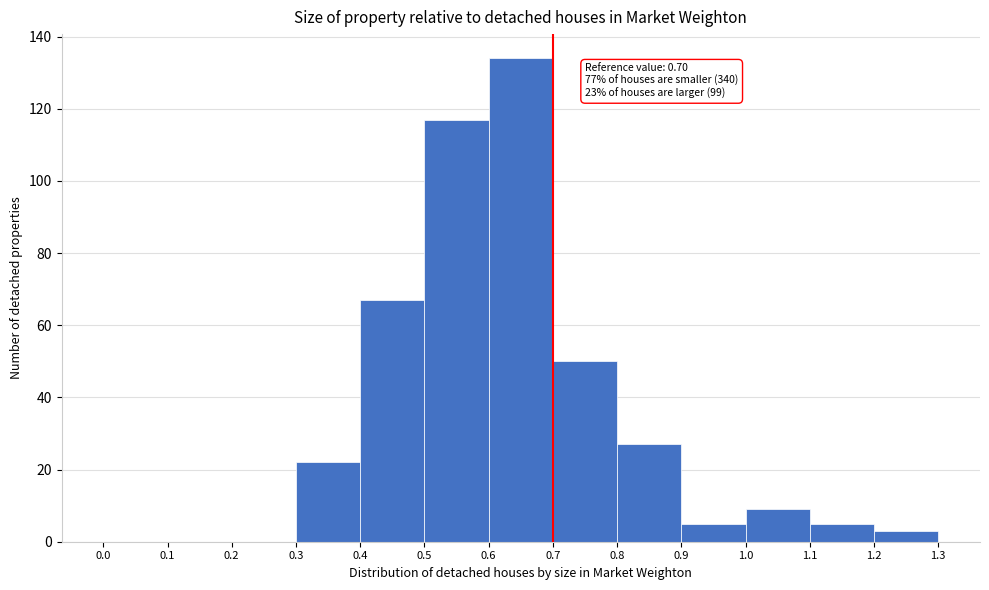

Over which range of the x-axis is the bar tallest?

0.6 to 0.7